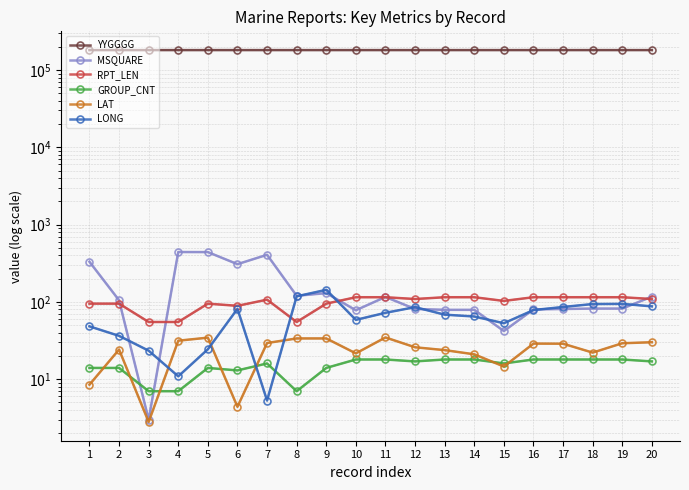

True or false: RPT_LEN has more than 1 points higher than both neighbors.

True